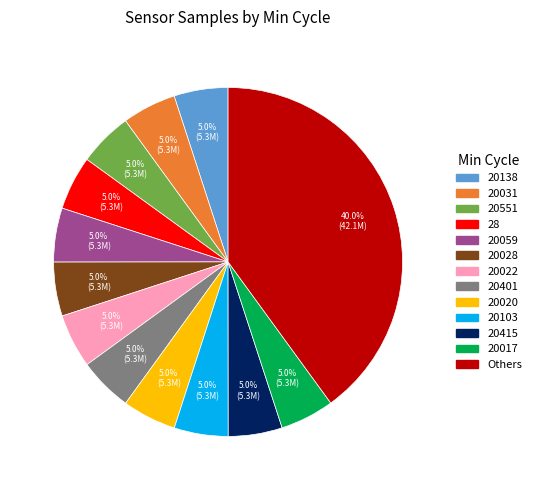

Does Others account for over 50% of the chart?

No